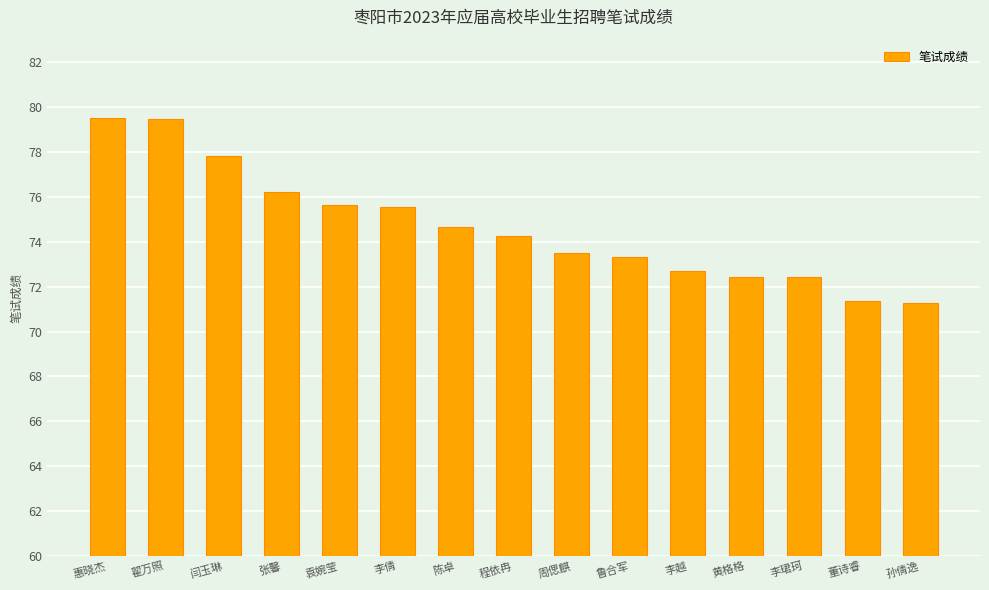

Between 惠晓杰 and 李珺珂, which is larger?

惠晓杰